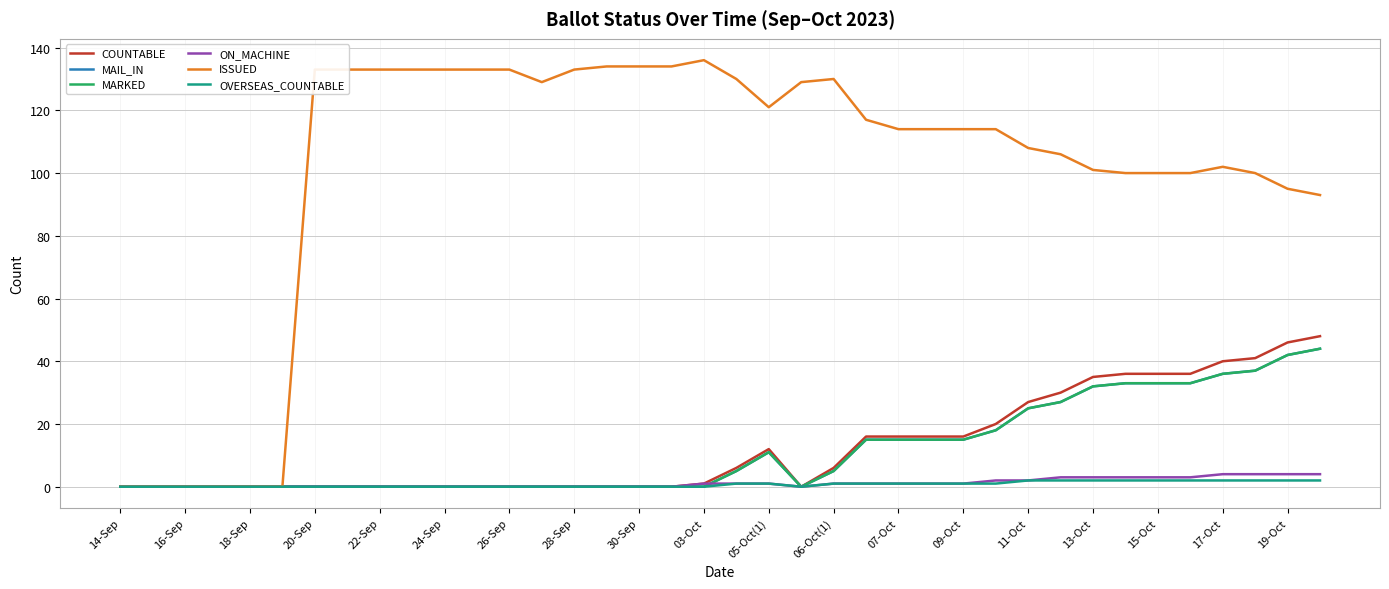

Is this an area chart (filled region under the line)?

No